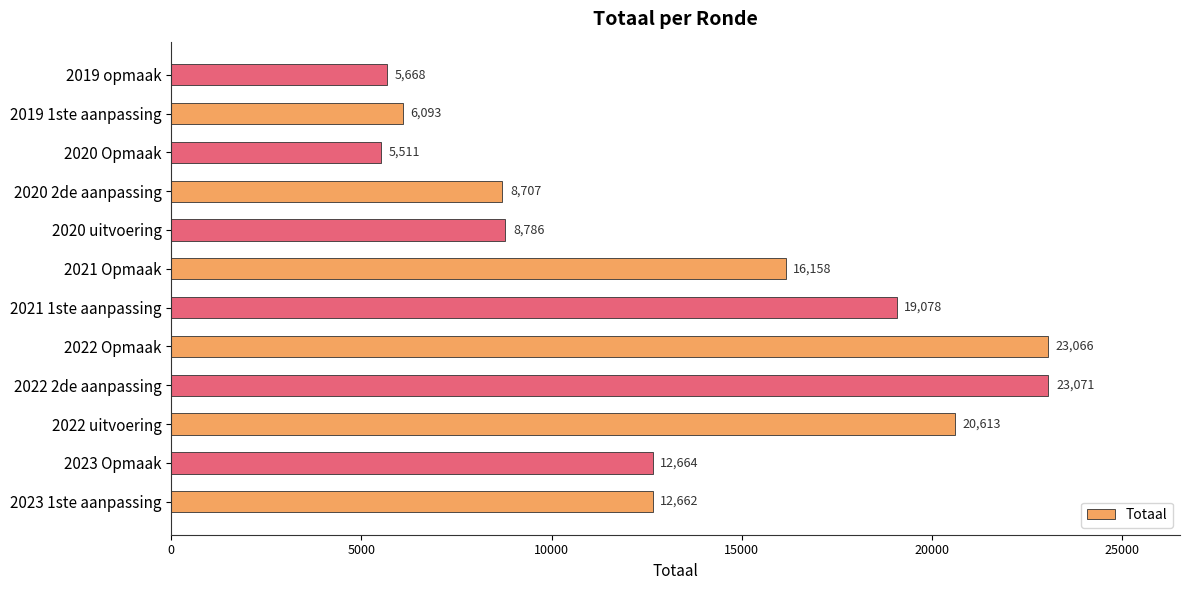

True or false: the data shows 5668 at 2019 opmaak.

True